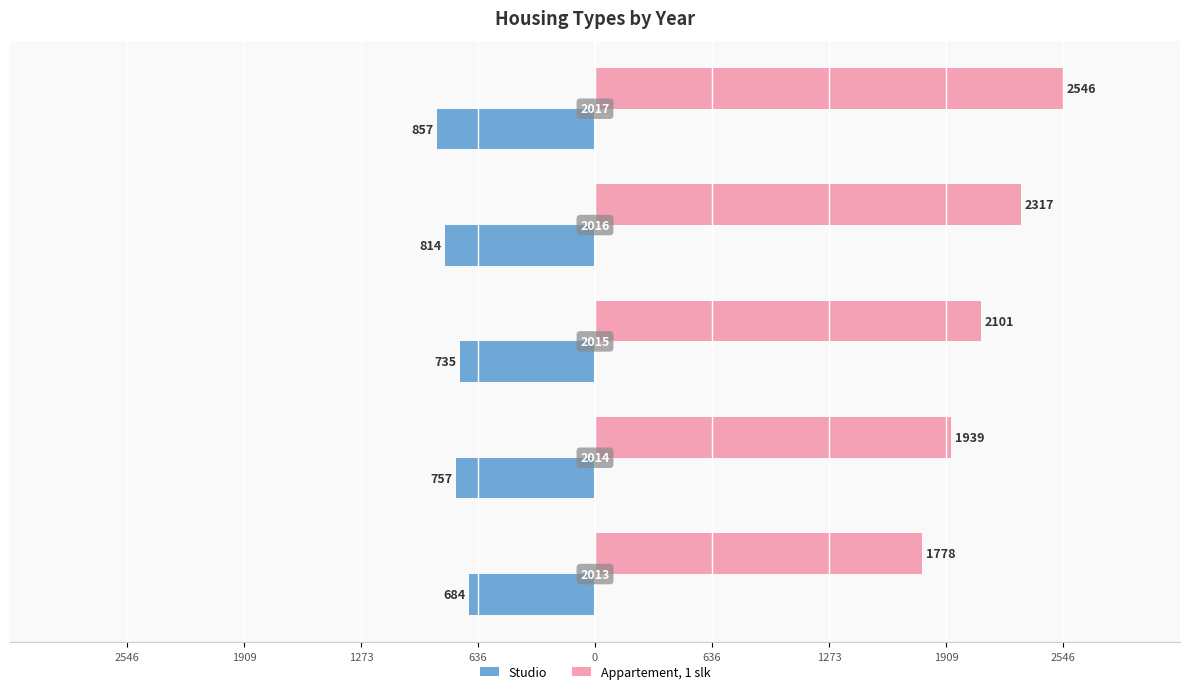

What is the difference between the maximum and minimum values in the Appartement, 1 slk series?

768